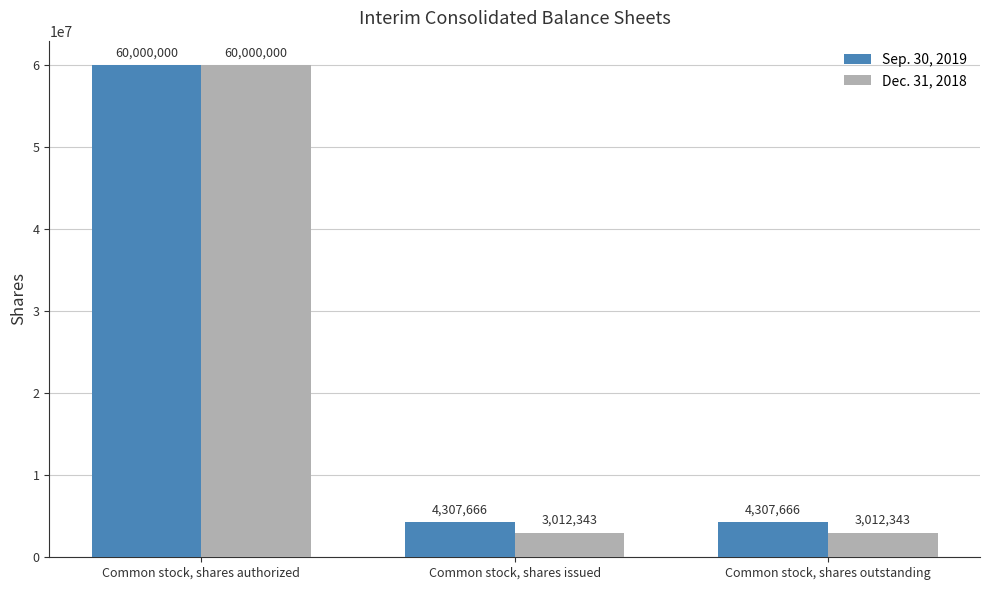

Which series has the largest range (max minus min)?

Dec. 31, 2018